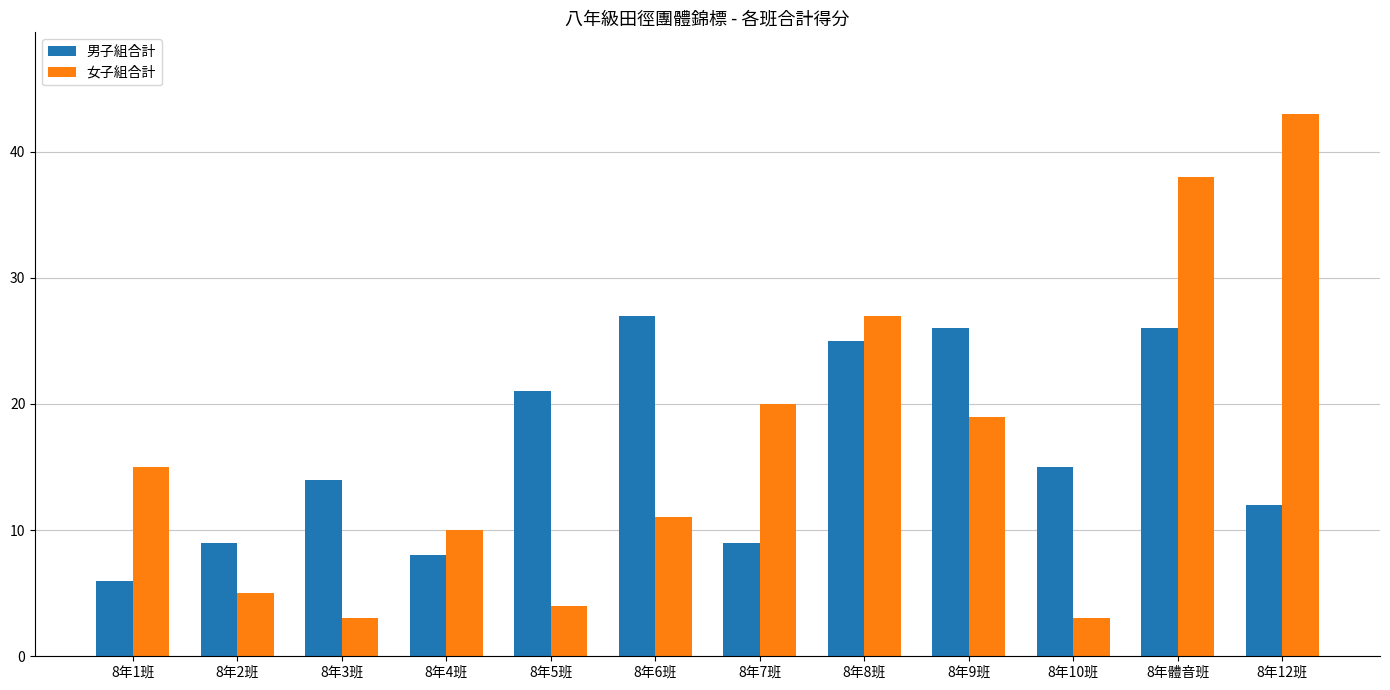

How many groups of bars are there?

12